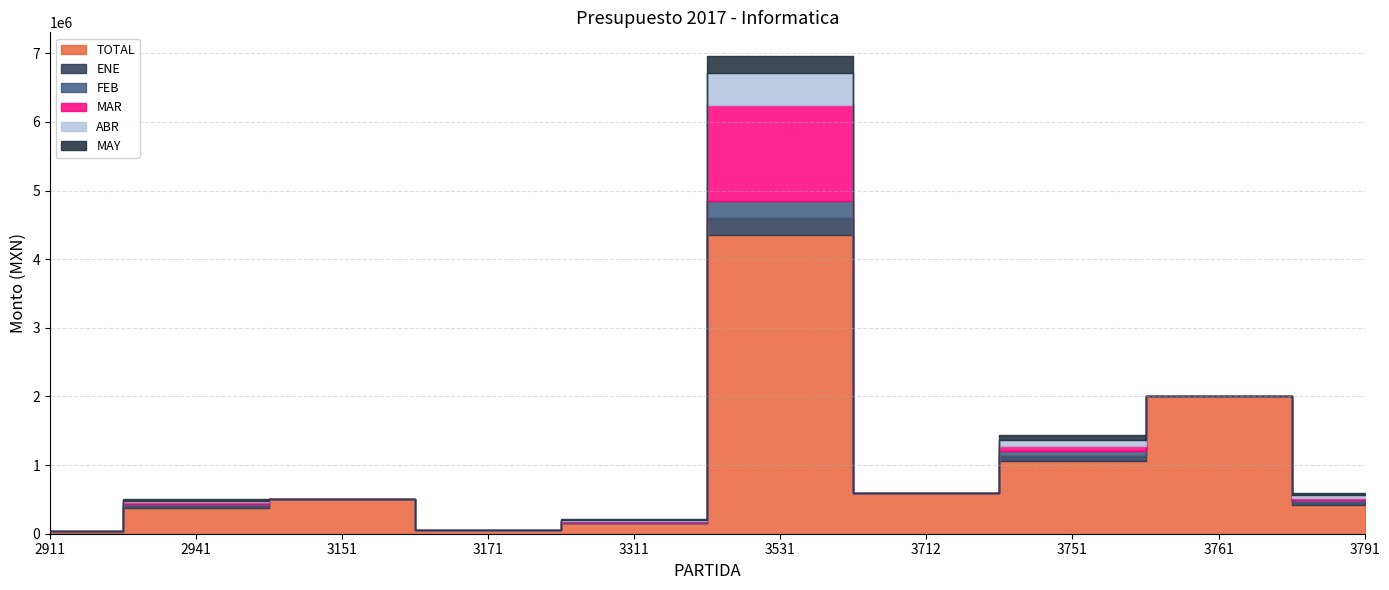

In TOTAL, how many points are lower than both neighbors (excluding endpoints)?

2